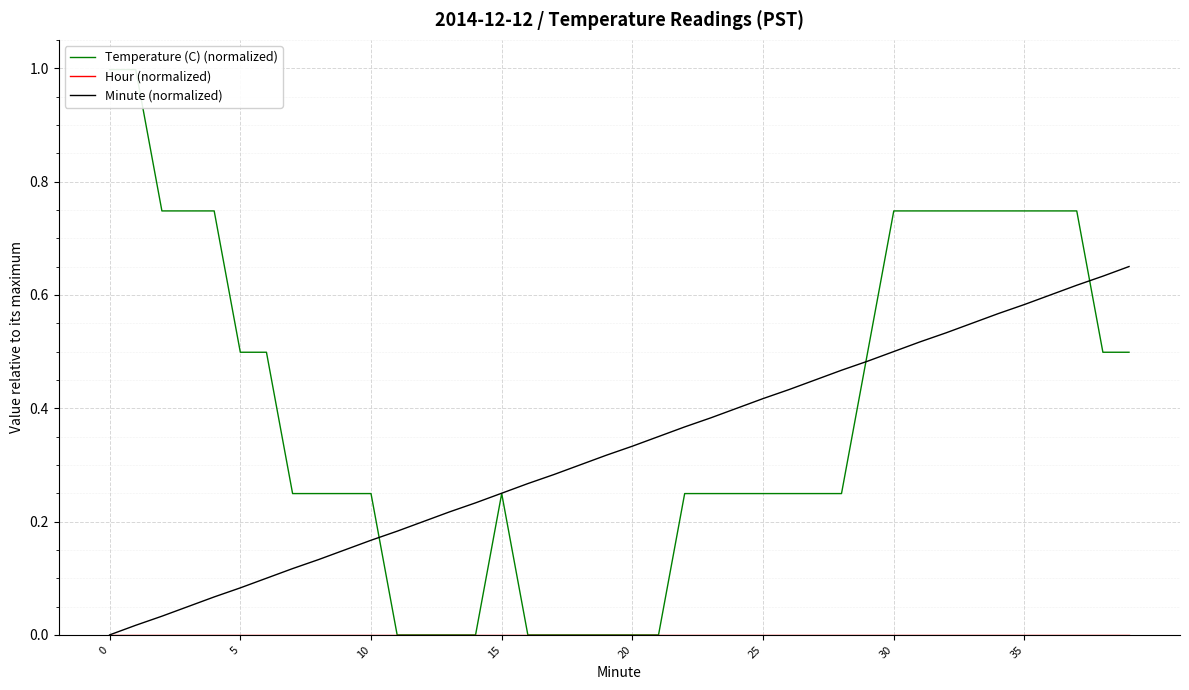

The value of Temperature (C) (normalized) at 29 is 0.3. True or false?

False